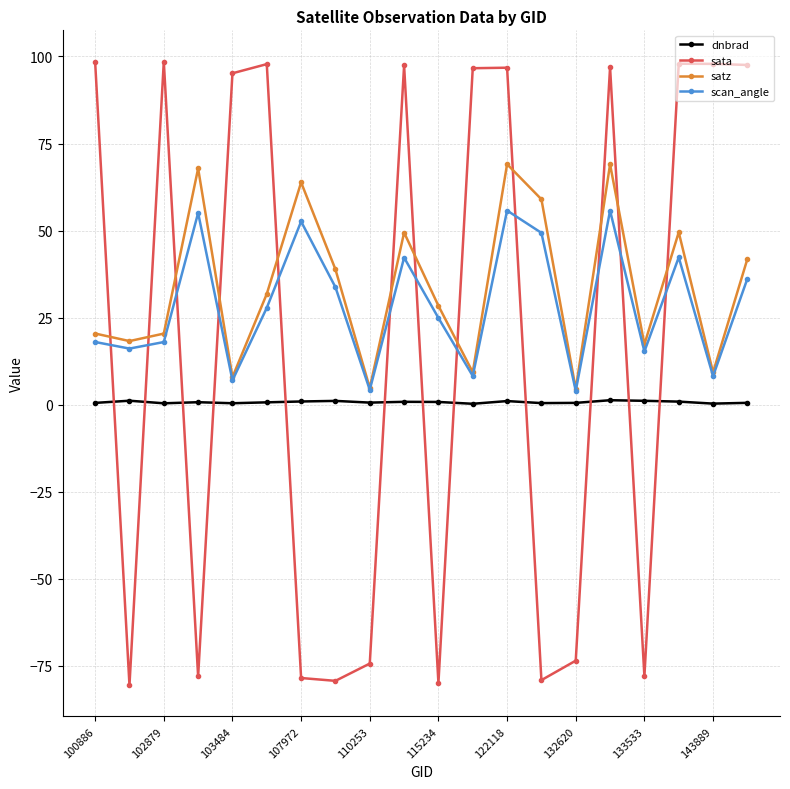

What is the smallest value displayed?

-80.6